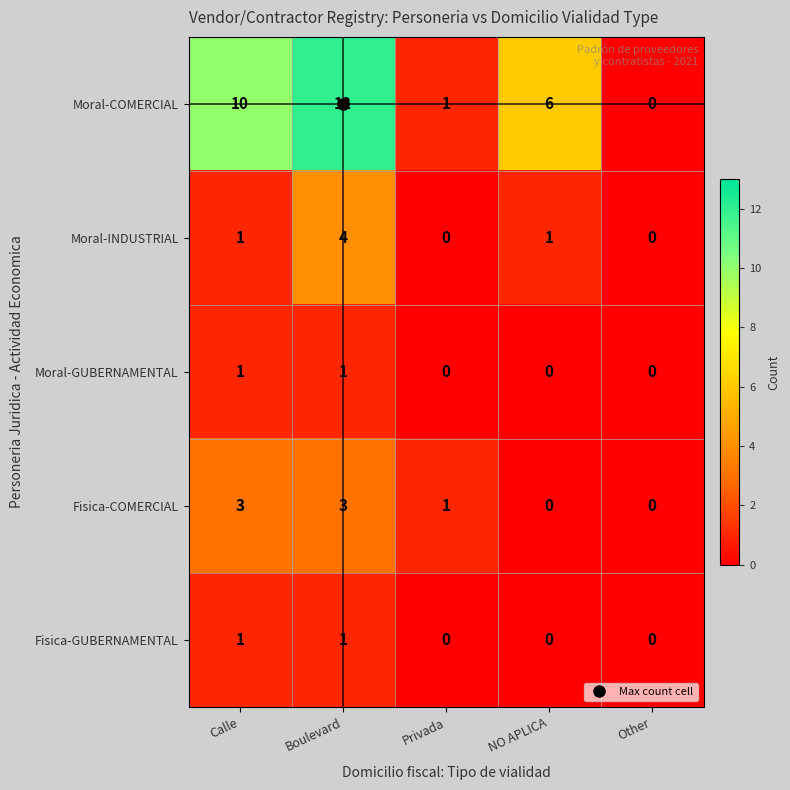

How many distinct data groups are displayed?

5